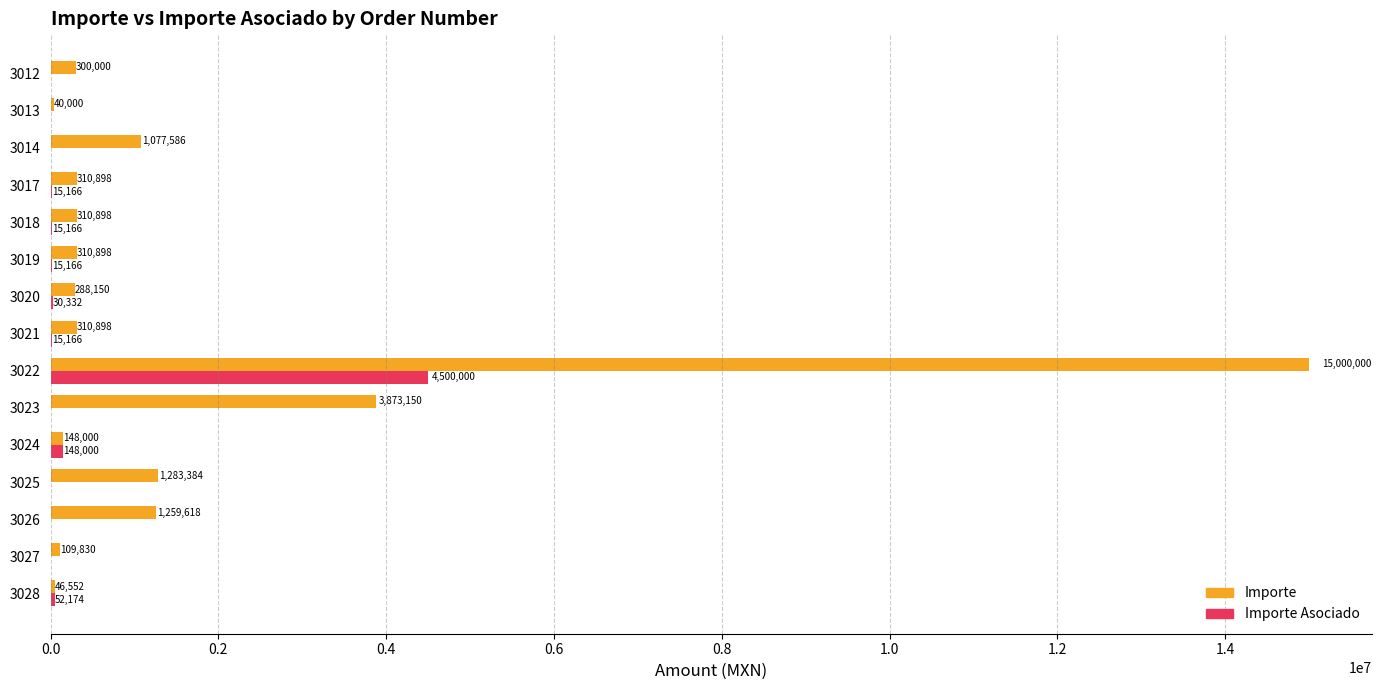

Which series has the largest total across all categories?

Importe